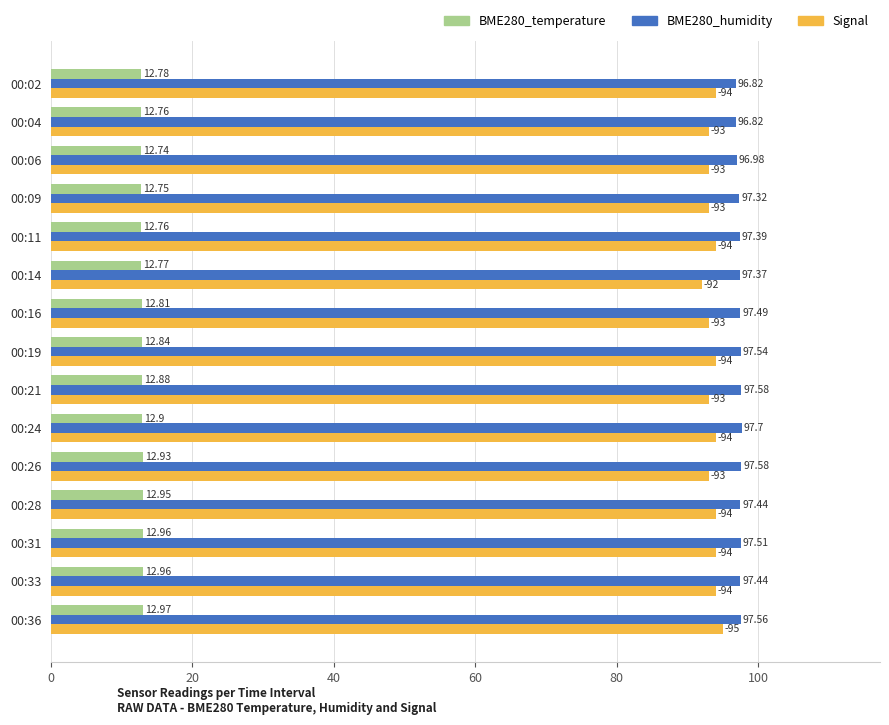

Which series has the widest spread of values?

Signal